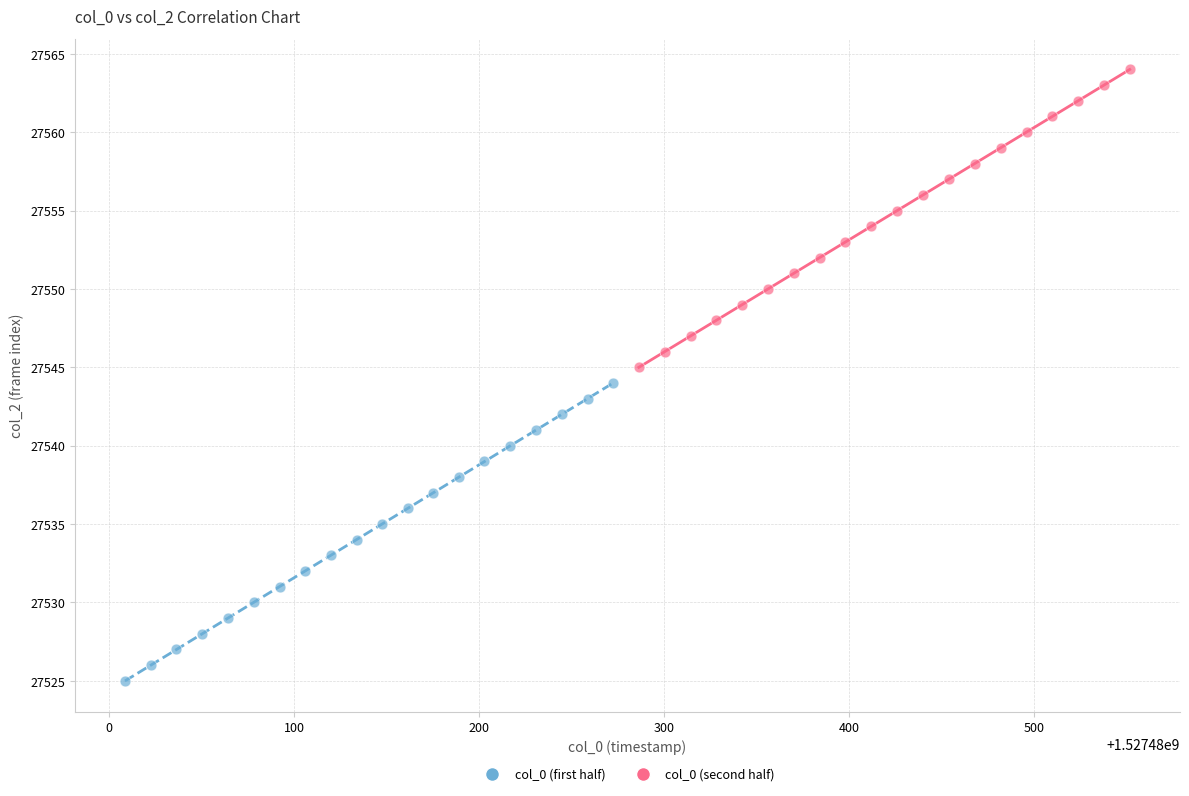

Which series contains the lowest Y value?

col_0 (first half)